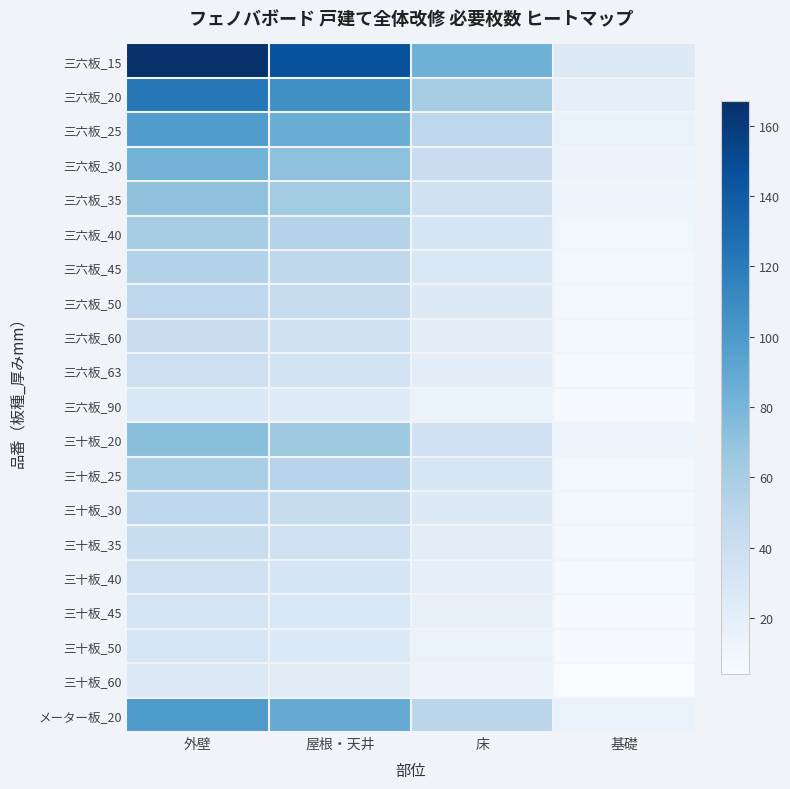

Reading left to right, transcribe all the data shown in this chart.

三六板_15: 外壁=167	屋根・天井=146	床=84	基礎=25
三六板_20: 外壁=122	屋根・天井=107	床=61	基礎=19
三六板_25: 外壁=98	屋根・天井=86	床=49	基礎=15
三六板_30: 外壁=82	屋根・天井=72	床=41	基礎=13
三六板_35: 外壁=71	屋根・天井=62	床=36	基礎=11
三六板_40: 外壁=61	屋根・天井=54	床=31	基礎=10
三六板_45: 外壁=55	屋根・天井=48	床=28	基礎=9
三六板_50: 外壁=49	屋根・天井=43	床=25	基礎=8
三六板_60: 外壁=41	屋根・天井=36	床=21	基礎=7
三六板_63: 外壁=39	屋根・天井=34	床=20	基礎=6
三六板_90: 外壁=27	屋根・天井=24	床=14	基礎=5
三十板_20: 外壁=73	屋根・天井=64	床=37	基礎=11
三十板_25: 外壁=59	屋根・天井=52	床=30	基礎=9
三十板_30: 外壁=49	屋根・天井=43	床=25	基礎=8
三十板_35: 外壁=42	屋根・天井=37	床=21	基礎=7
三十板_40: 外壁=37	屋根・天井=32	床=19	基礎=6
三十板_45: 外壁=33	屋根・天井=29	床=17	基礎=5
三十板_50: 外壁=30	屋根・天井=26	床=15	基礎=5
三十板_60: 外壁=25	屋根・天井=22	床=13	基礎=4
メーター板_20: 外壁=100	屋根・天井=88	床=50	基礎=15